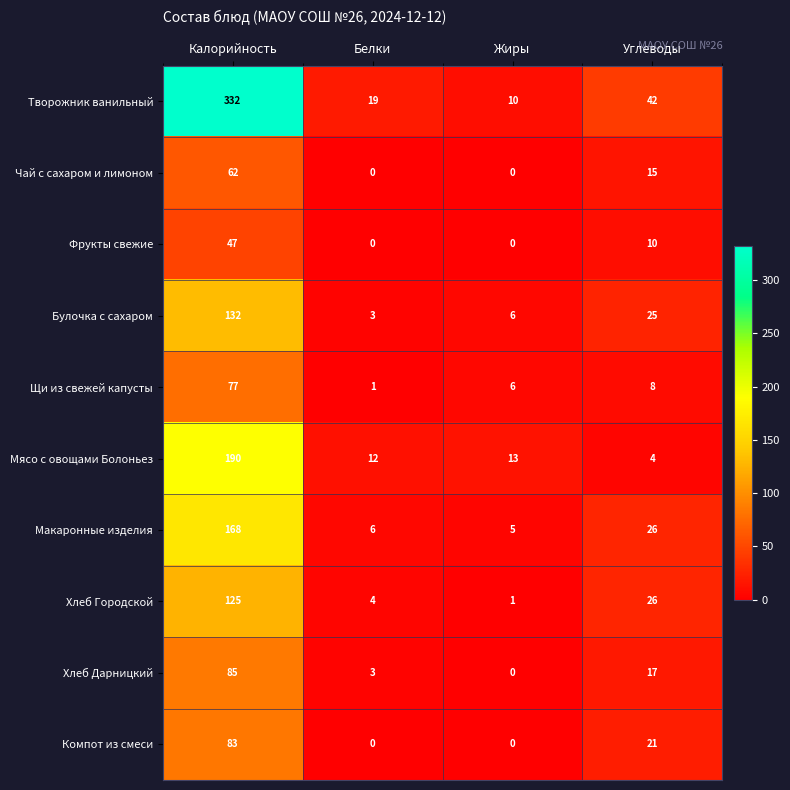

Count the Компот из смеси values in the range 0 to 83.

4